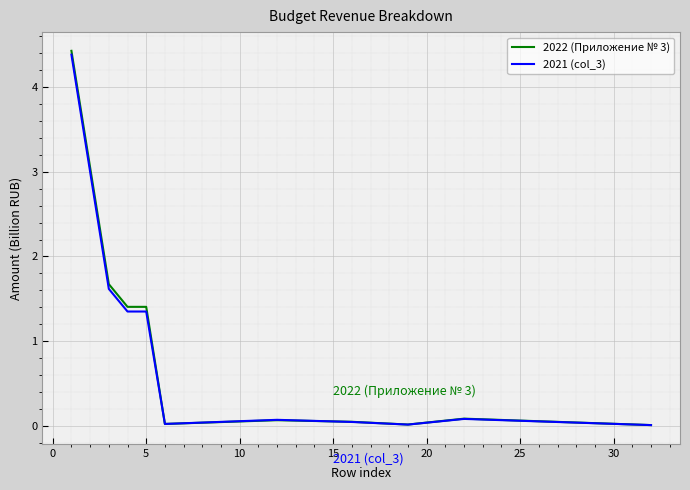

What is the sum of all 2022 (Приложение № 3) values?

9.2